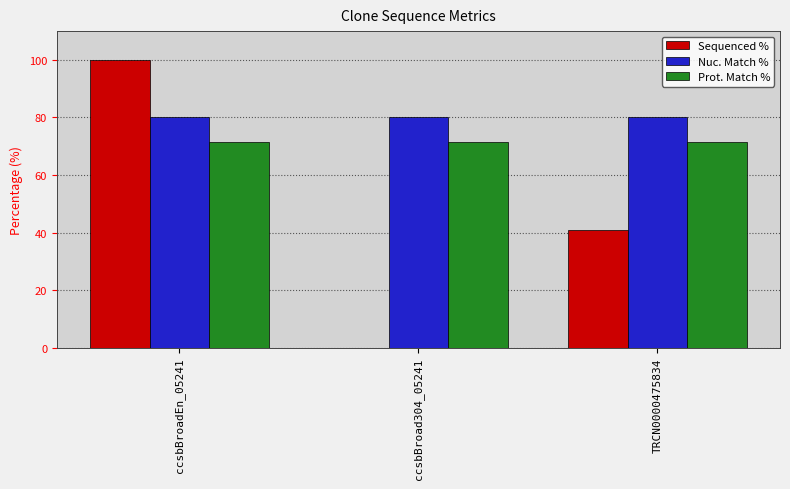

Which series has the largest total across all categories?

Nuc. Match %